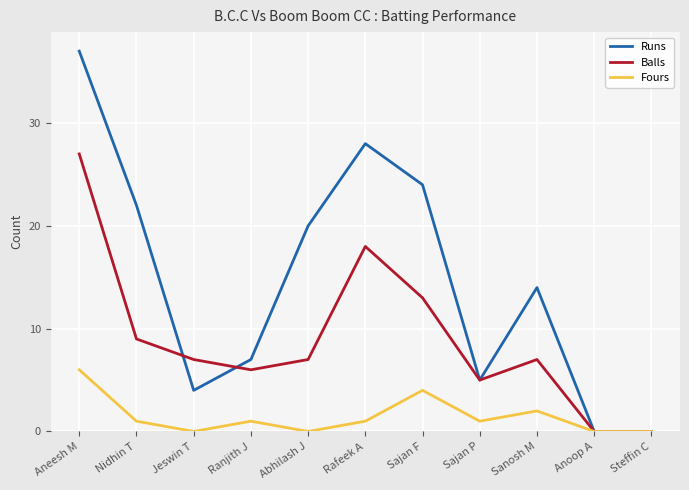

True or false: Balls has a value of 13 at Sajan F.

True